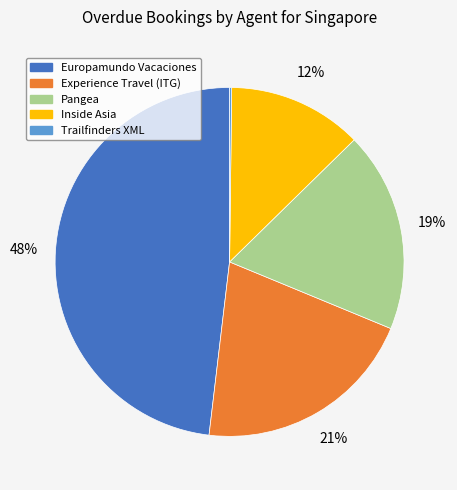

To the nearest percent, what is the difference between the largest and smallest slice percentages?

48%